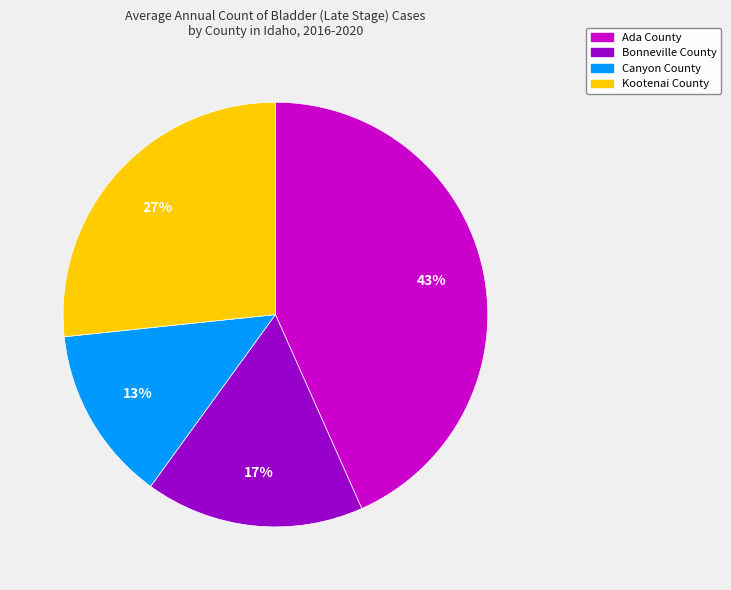

How many segments does this pie chart have?

4